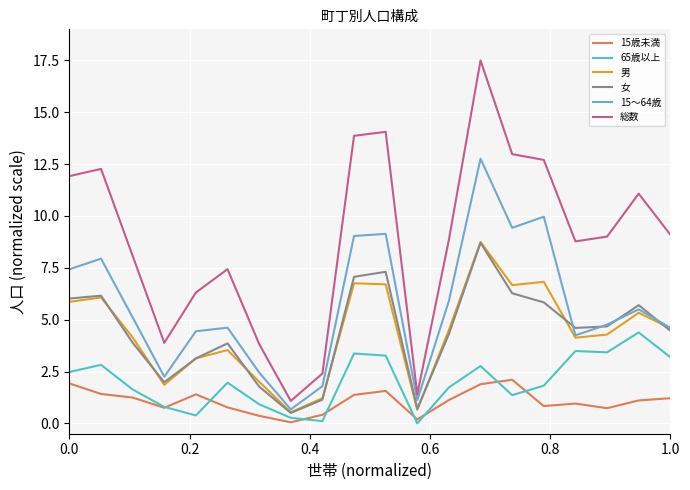

What are all the series names shown in the legend?

15歳未満, 65歳以上, 男, 女, 15～64歳, 総数